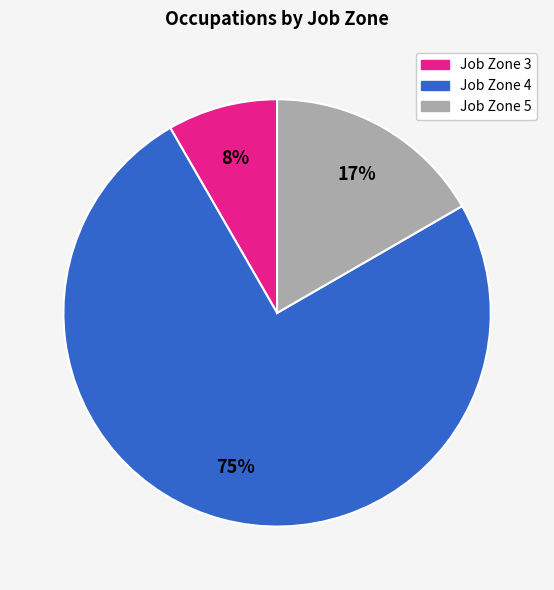

To the nearest percent, what is the difference between the largest and smallest slice percentages?

67%